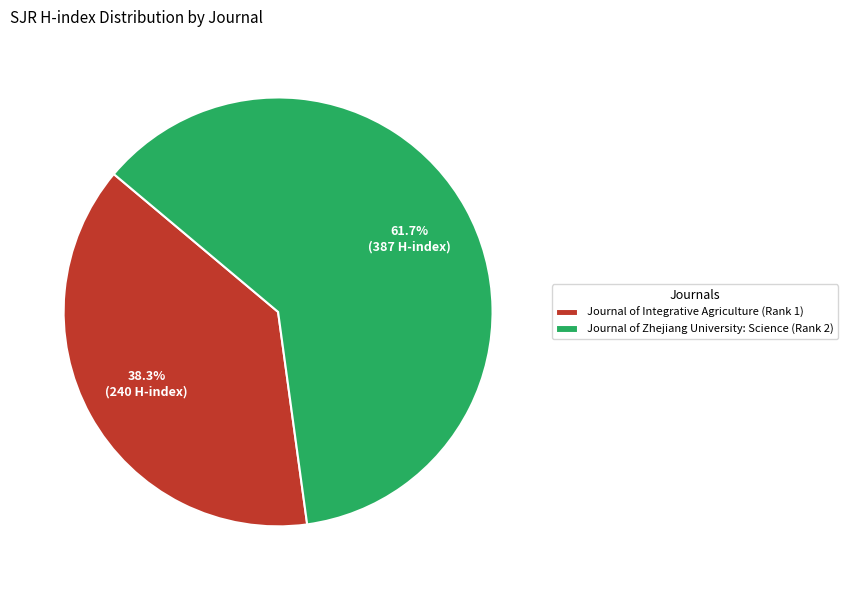

Is it true that Journal of Integrative Agriculture (Rank 1) is 45% of the pie?

False